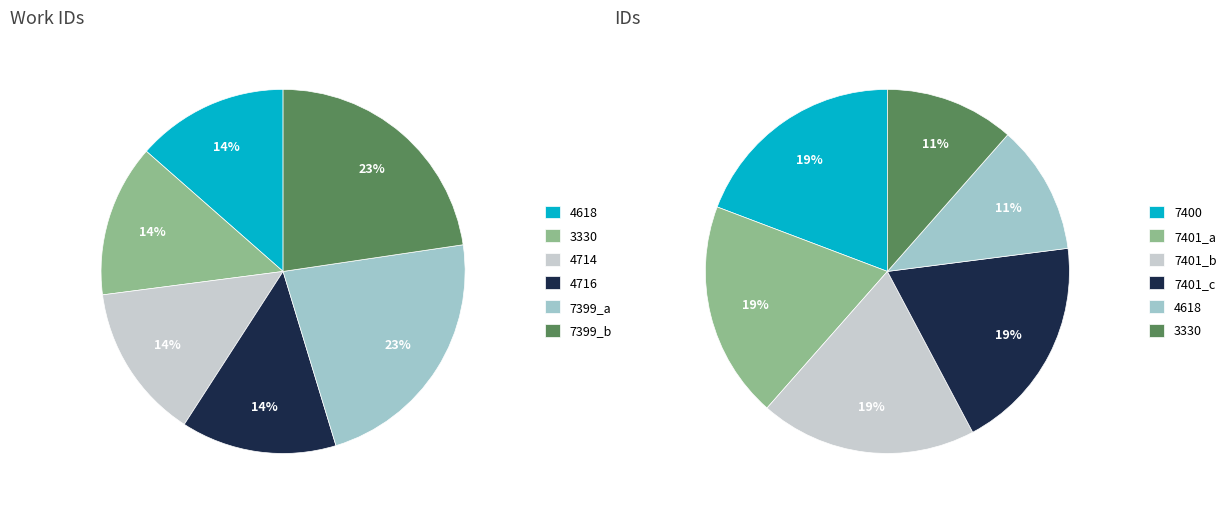

What percentage is NOT represented by 4716?

86.2%